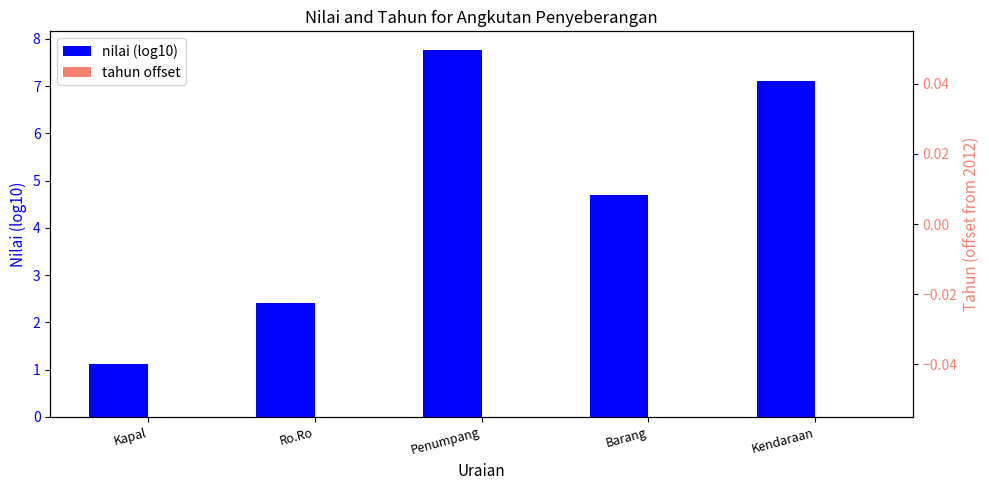

Which category has the lowest value in the tahun offset series?

Kapal